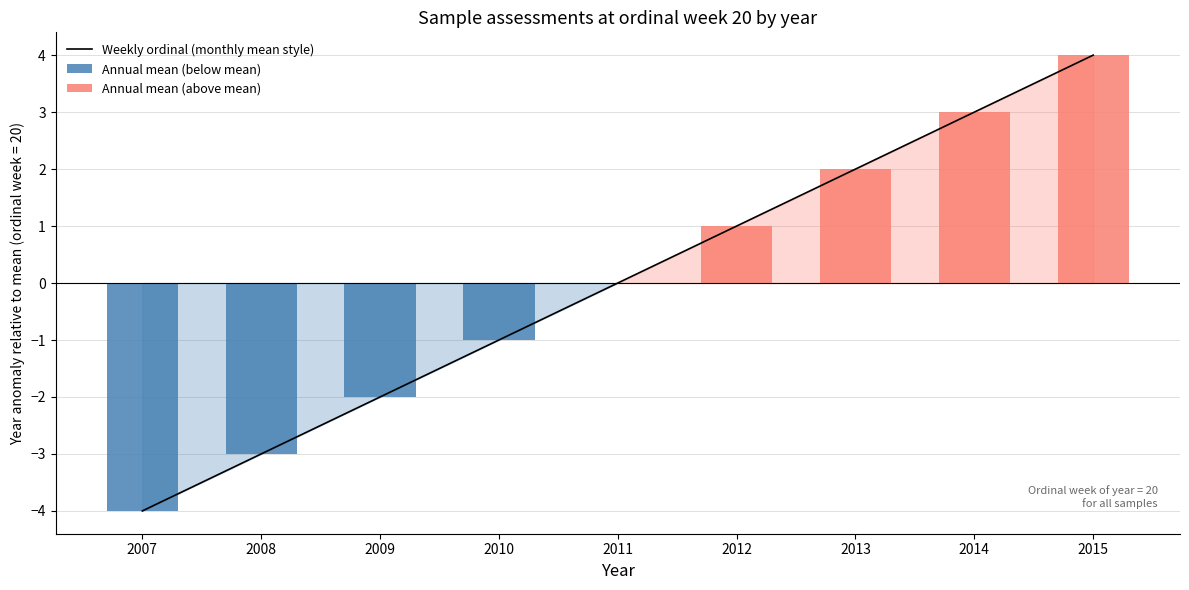

What is the maximum value for Weekly ordinal (monthly mean style)?

4